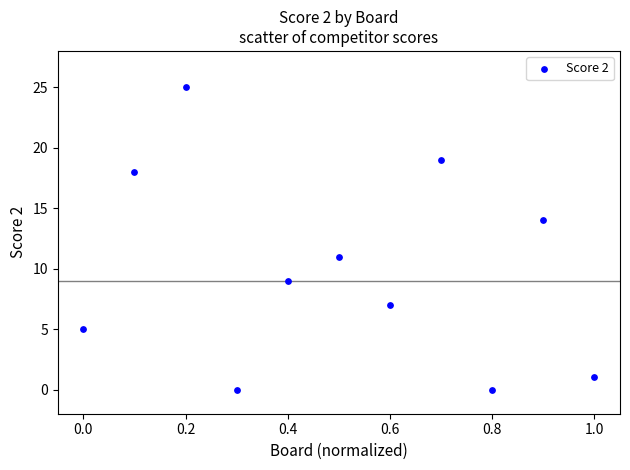

What Y value in the scatter plot is closest to 12?

11